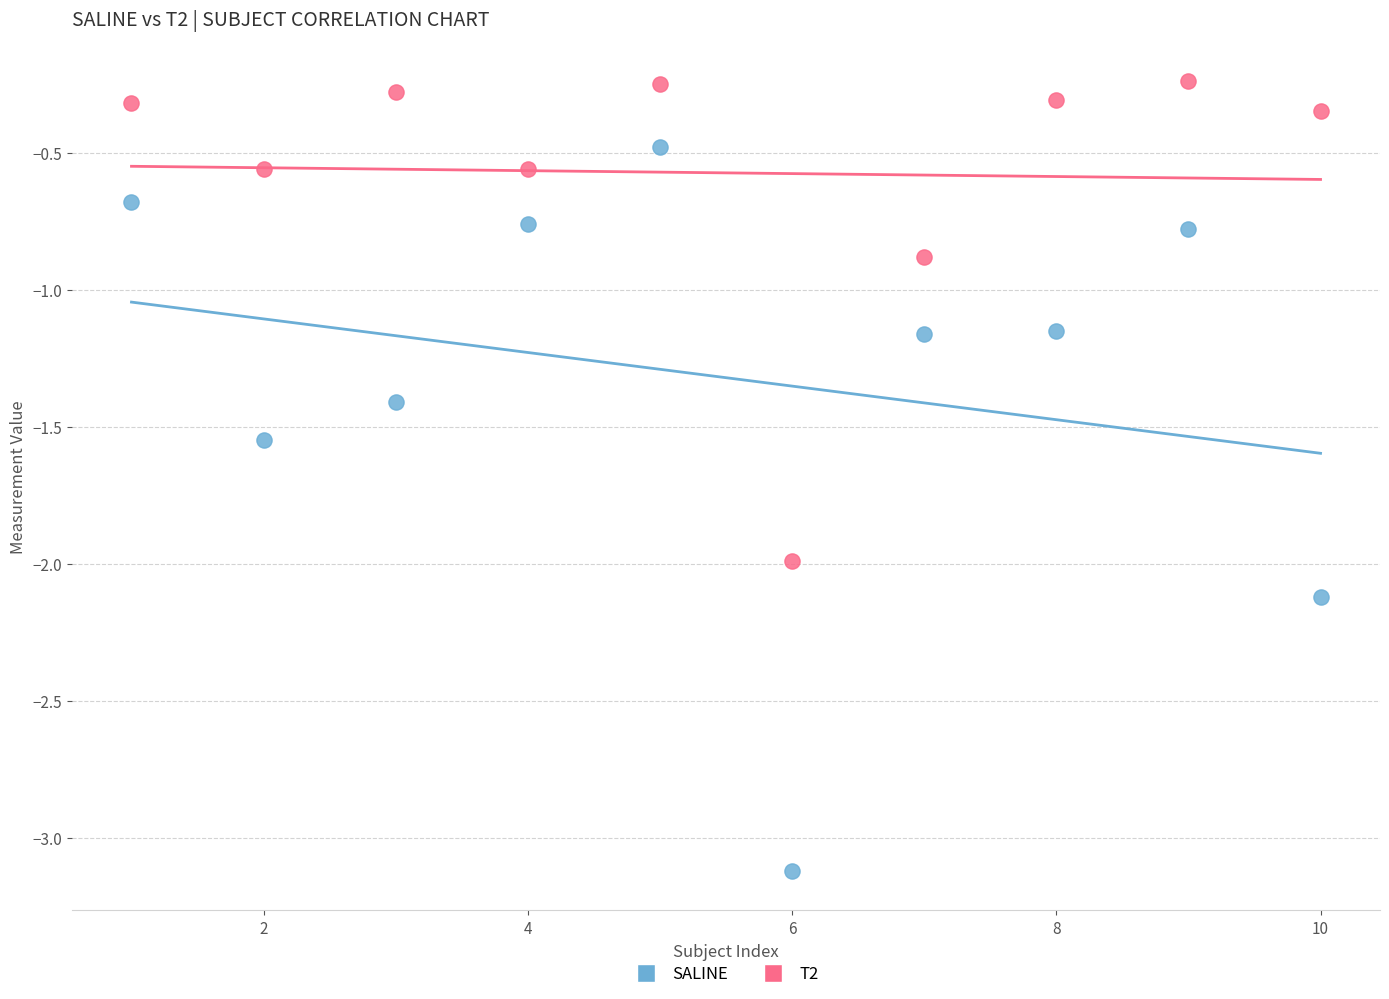

Which series contains the lowest Y value?

SALINE